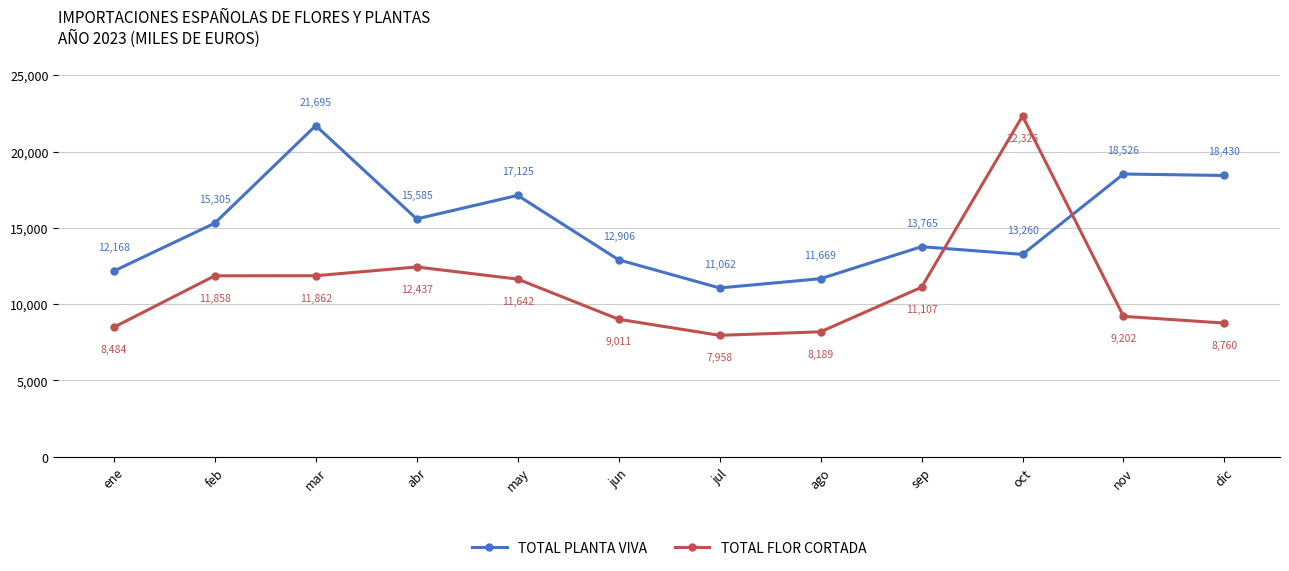

What is the sum of the TOTAL PLANTA VIVA values at abr and ene?

27753